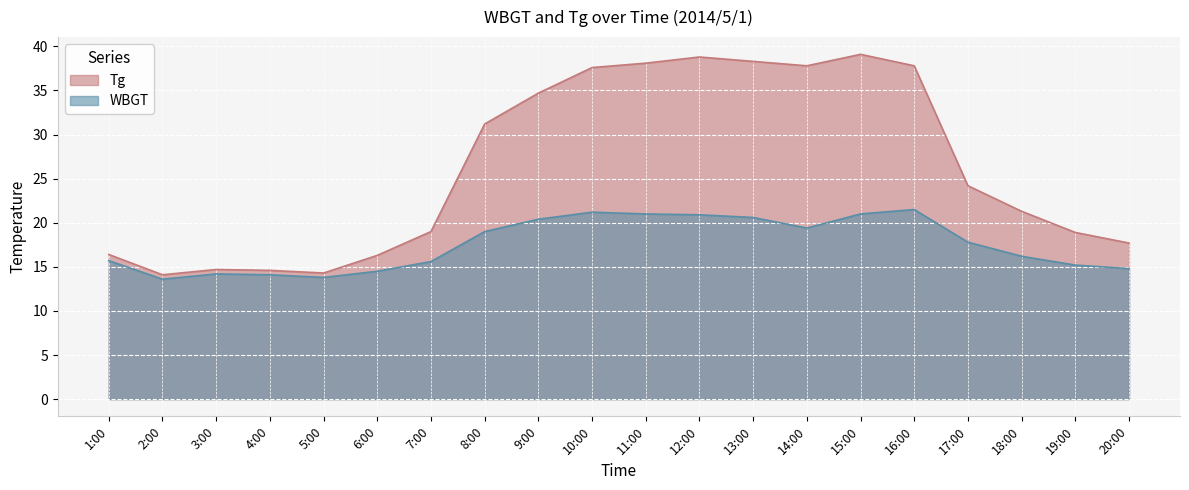

At which category does Tg reach its first local peak?

3:00